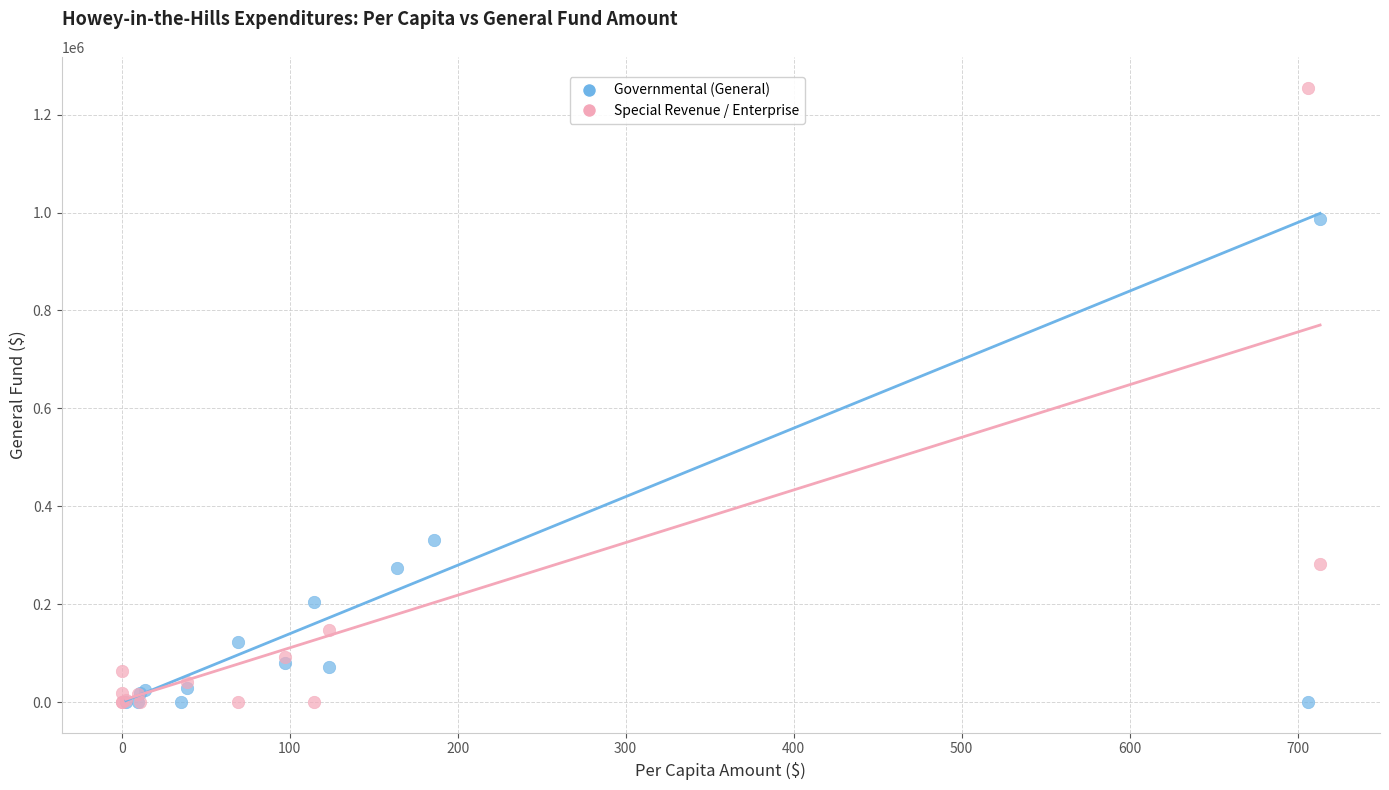

What are all the series names shown in the legend?

Governmental (General), Special Revenue / Enterprise